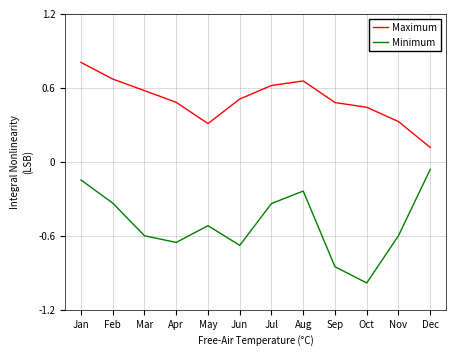

What is the spread (max minus min) of values at Jul?

1.0